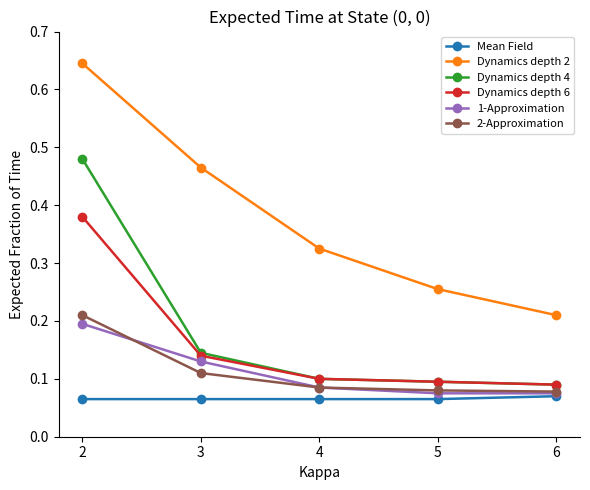

Which series has the largest total across all categories?

Dynamics depth 2